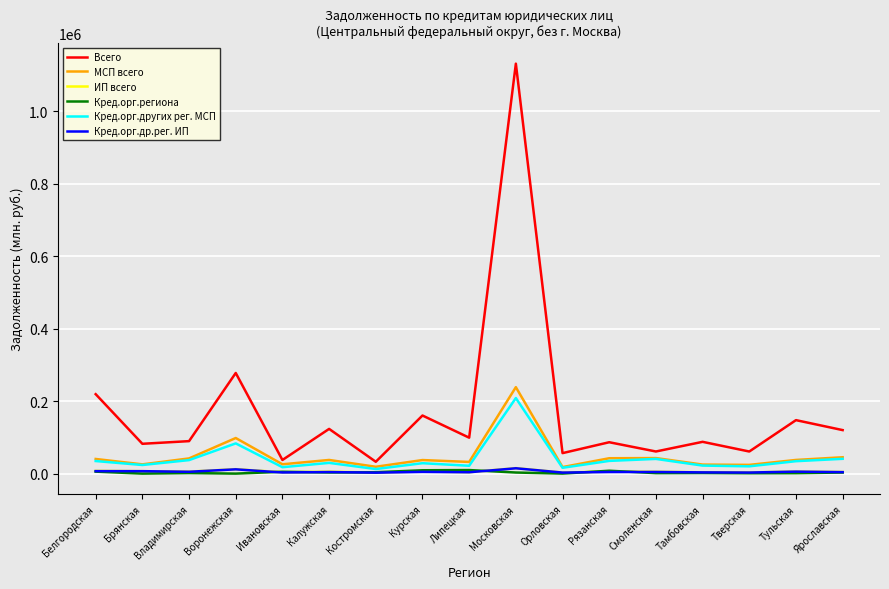

What is the approximate value of МСП всего at Рязанская?

42456